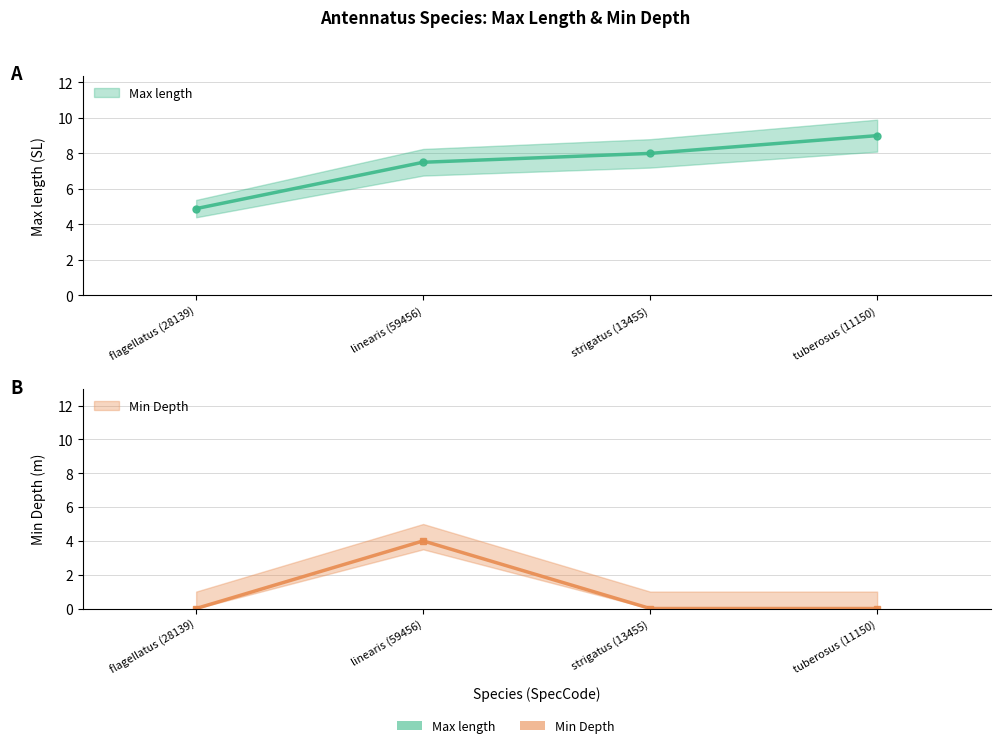

Reading left to right, list all the values displayed in this chart.

Max length: 4.9	7.5	8.0	9.0
Min Depth: 0.0	4.0	0.0	0.0